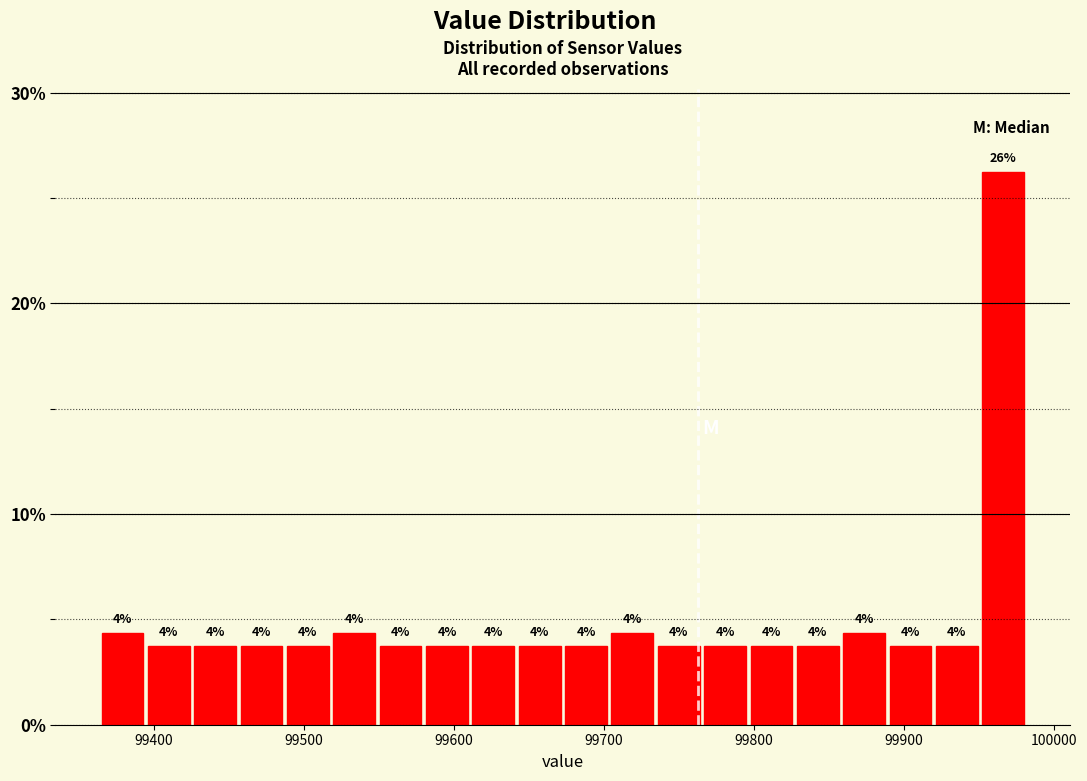

Read against the x-axis, roughly where is the centre of the tallest bar?

99970